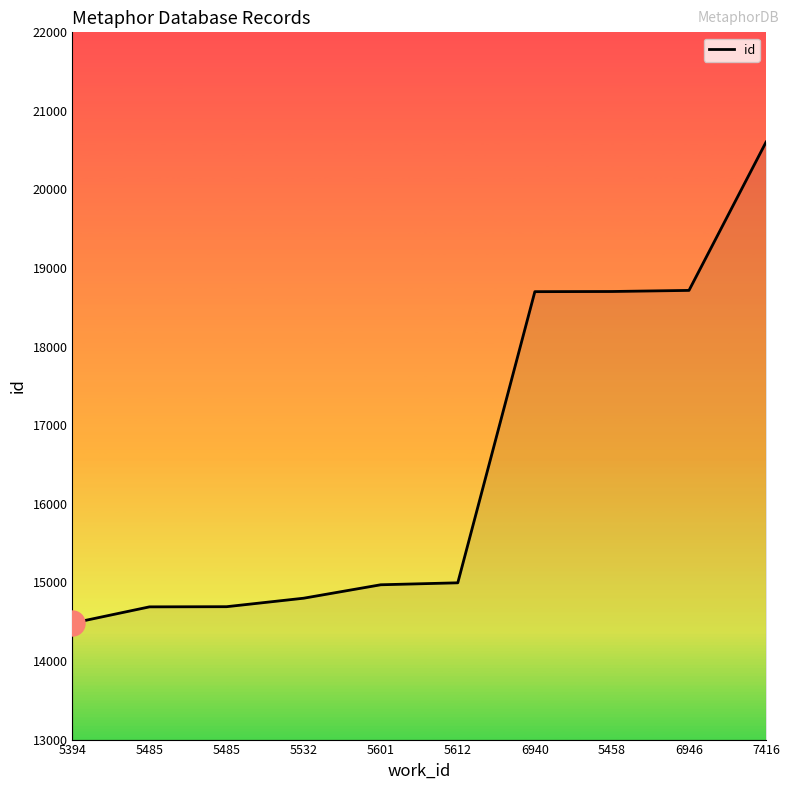

How many distinct data groups are displayed?

1